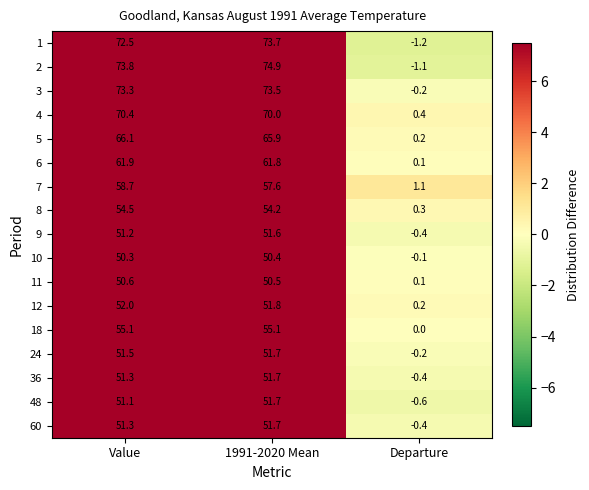

Where is 10 nearest to the value 25?

Departure